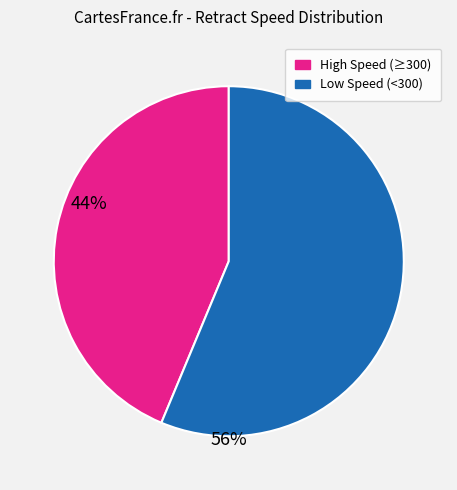

Does any single category account for the majority?

Yes